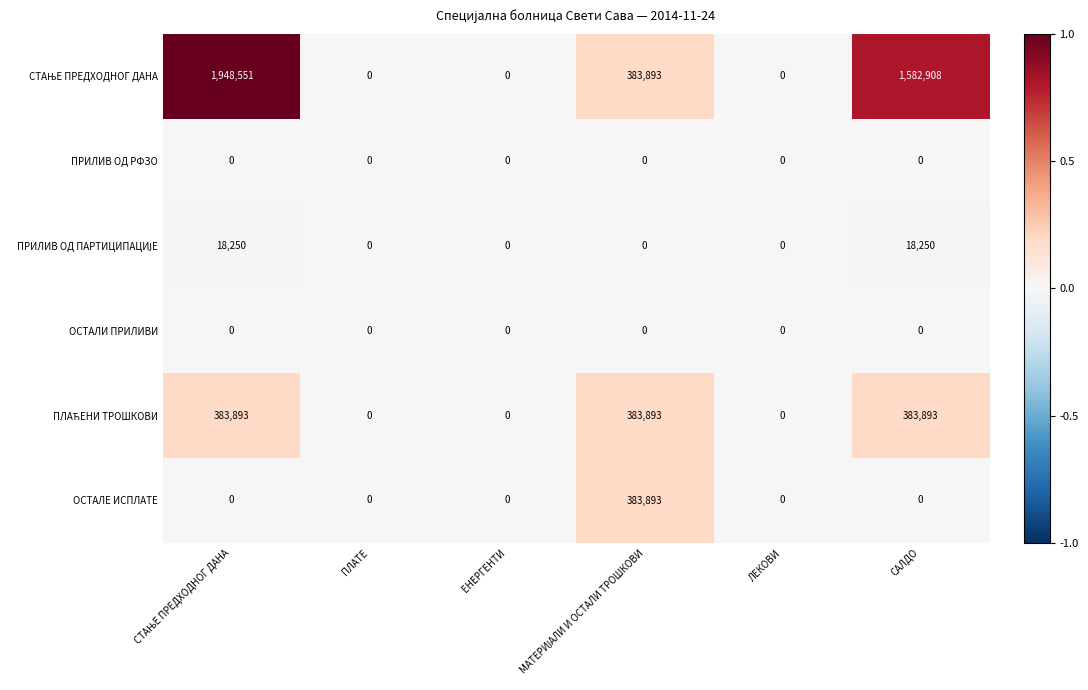

At how many categories does at least one series exceed 58049?

3